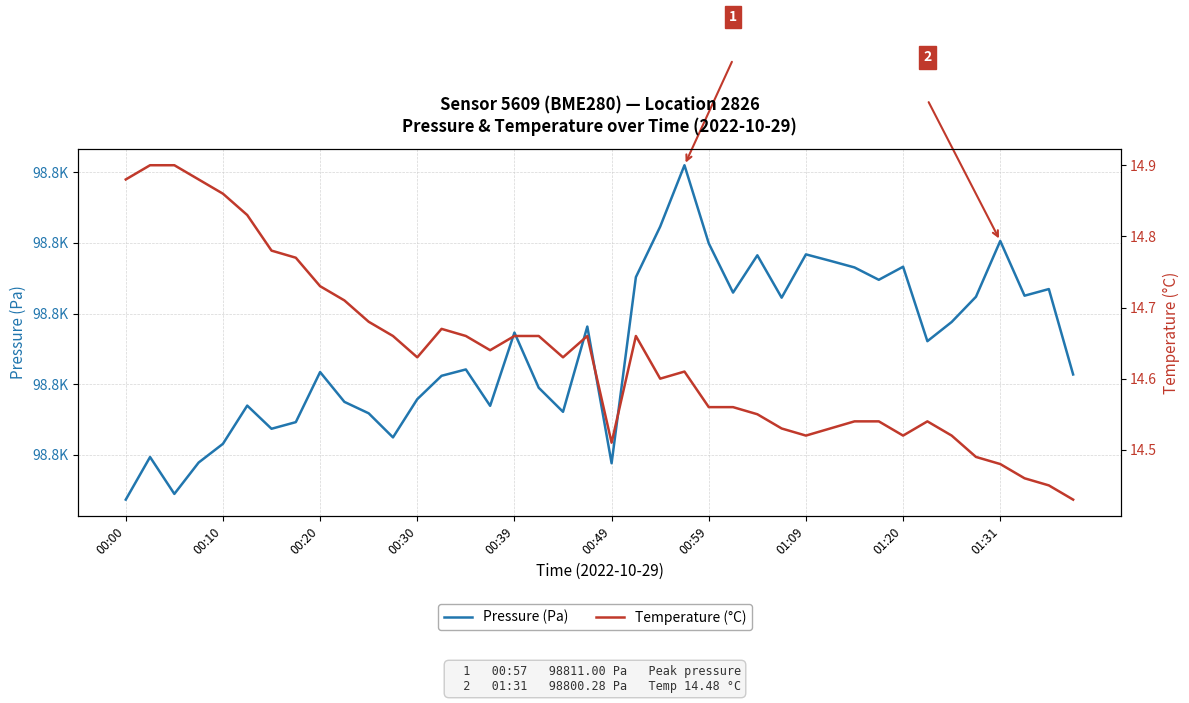

Does the chart have visible grid lines?

Yes